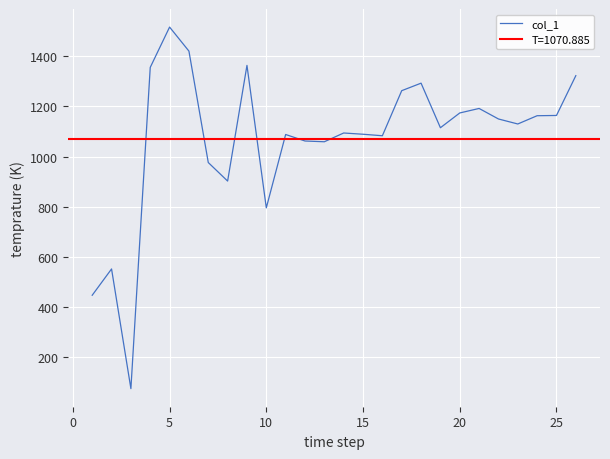

How many series are shown in this chart?

1